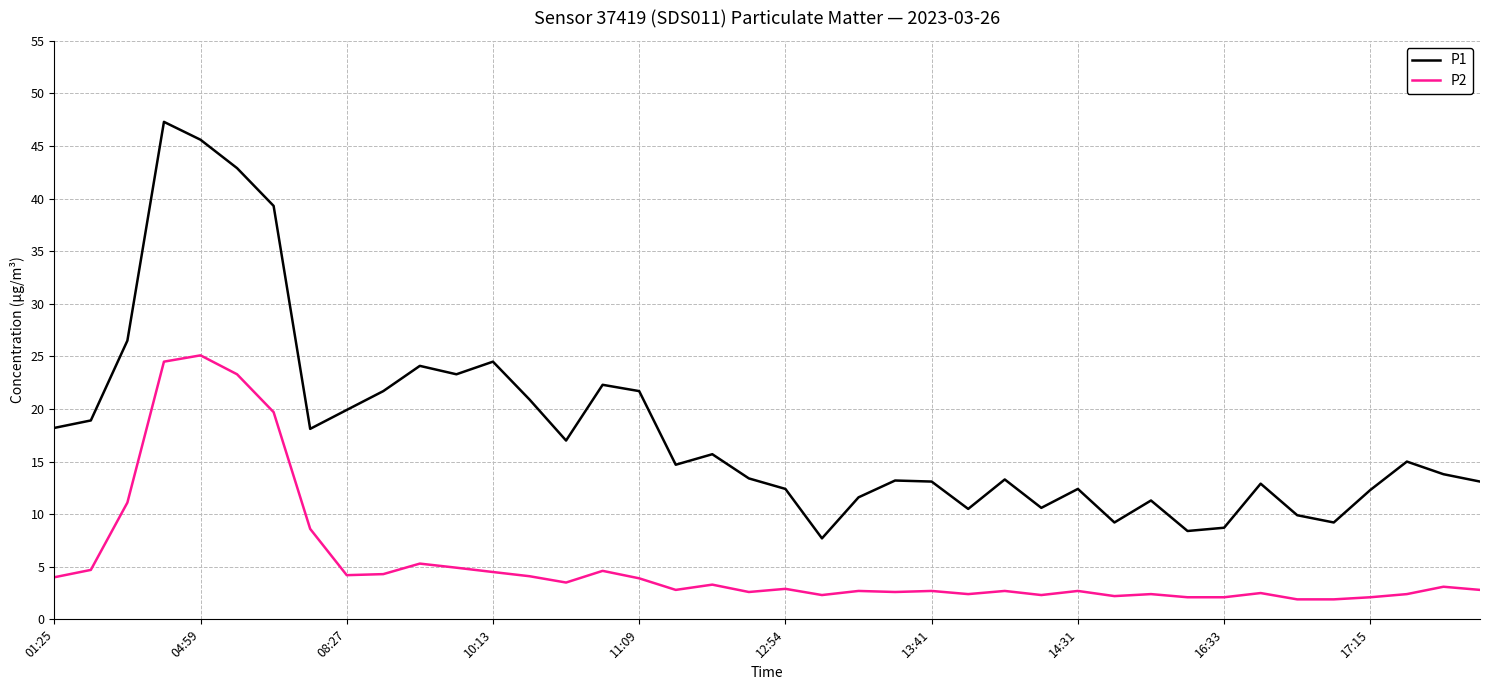

Which series has the largest total across all categories?

P1